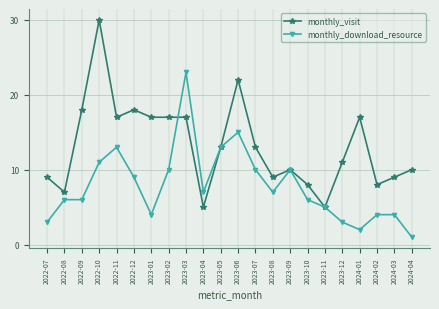

True or false: monthly_download_resource has more than 1 points higher than both neighbors.

True